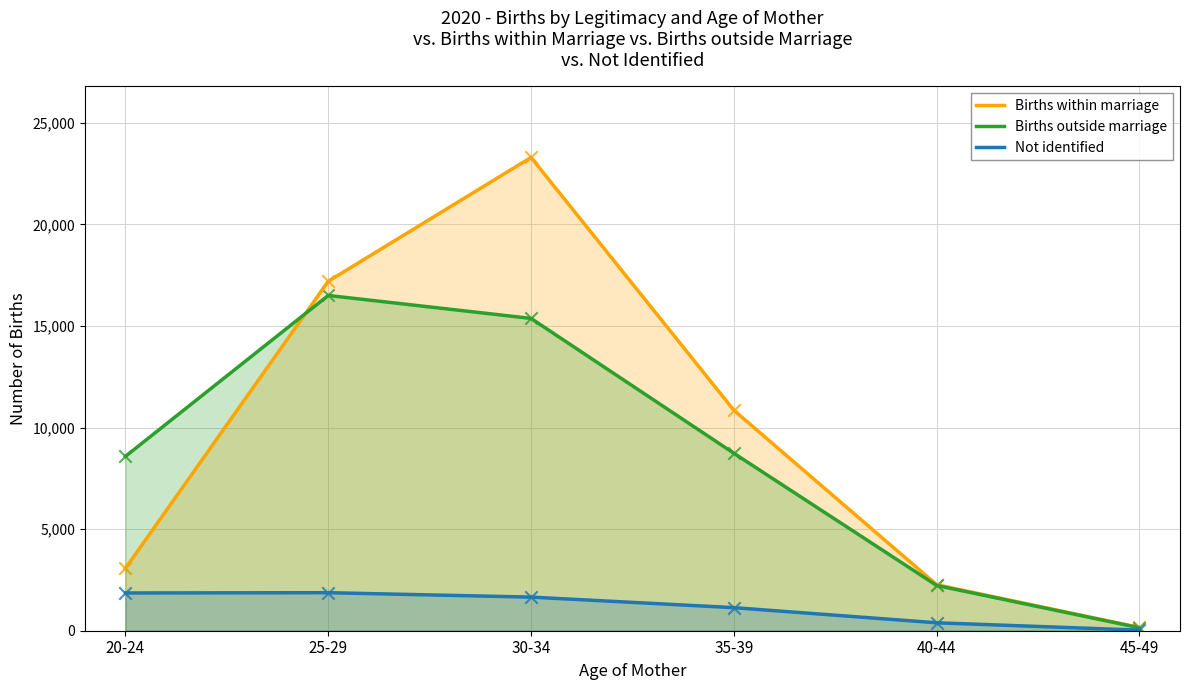

What is the total value across all series at 45-49?

333